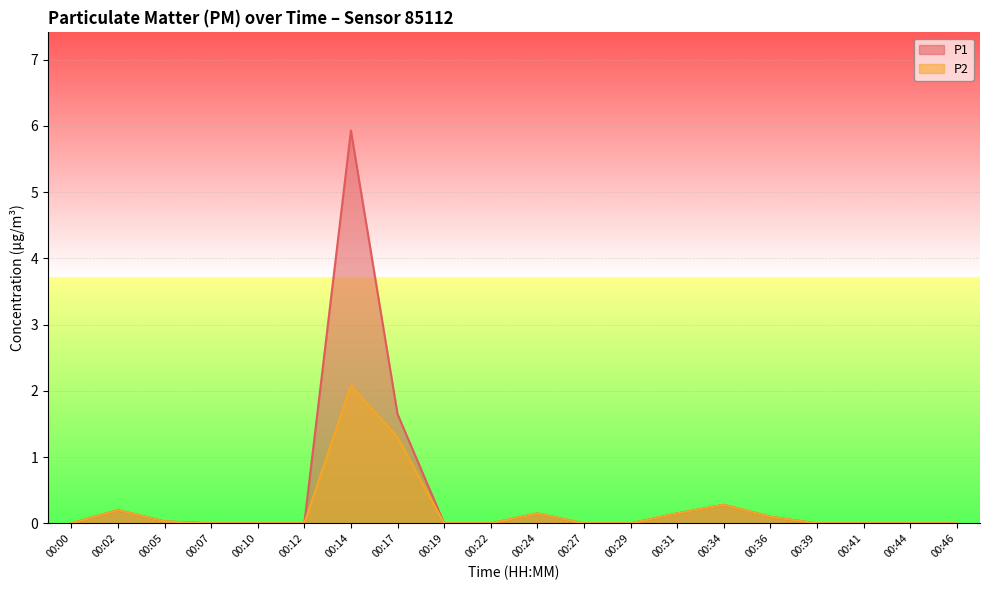

What is the difference between the P2 values at 00:02 and 00:14?

1.9